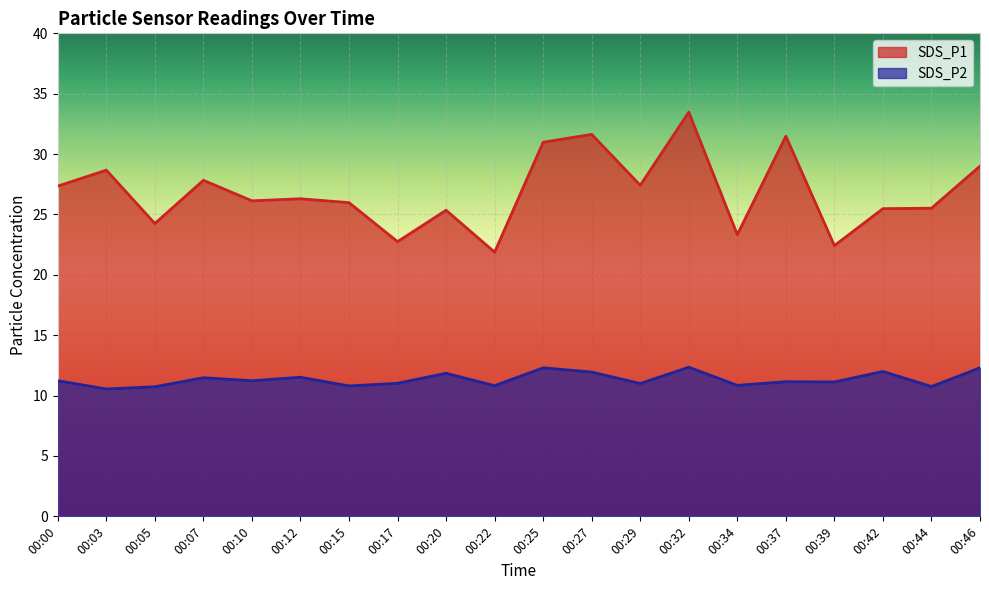

How many data points in SDS_P1 are above 26?

11